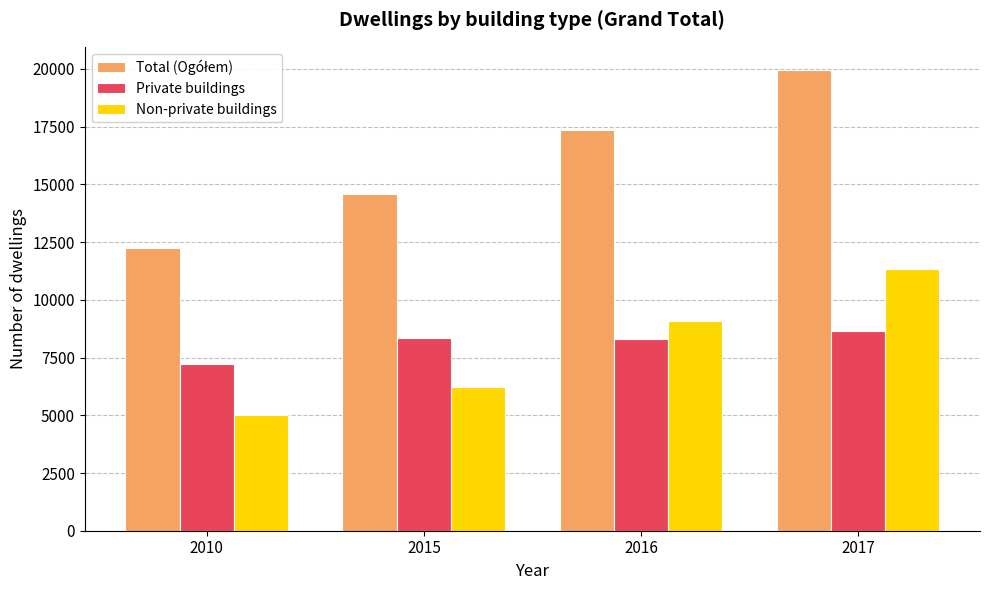

Rank the categories by Non-private buildings value from lowest to highest.

2010, 2015, 2016, 2017